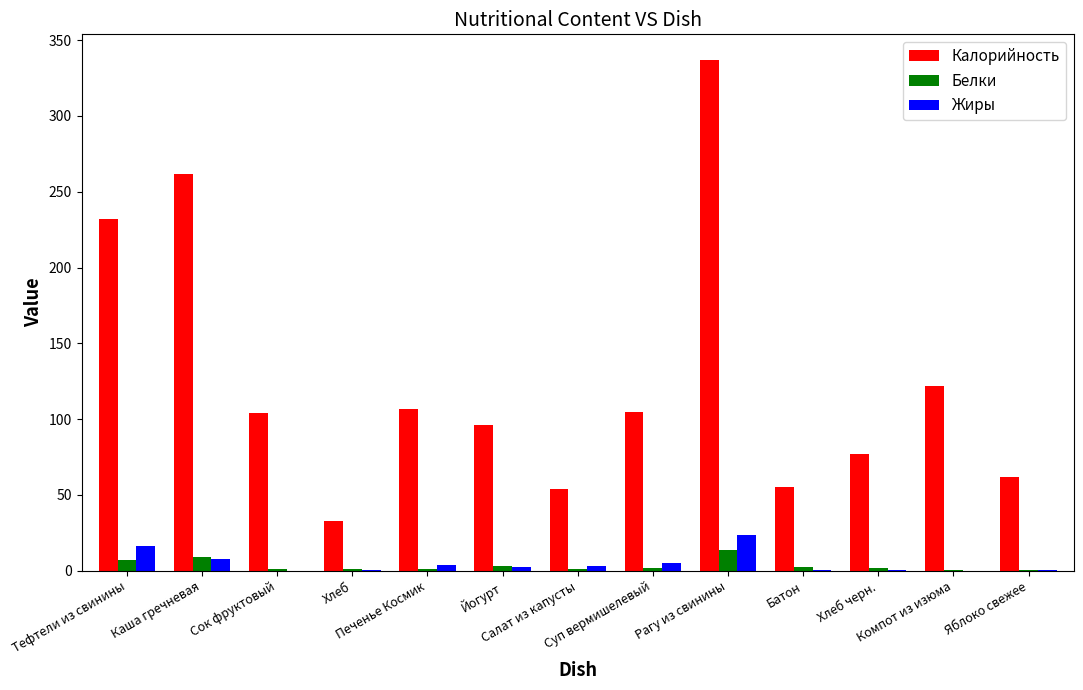

What is the sum of all Калорийность values?

1646.0